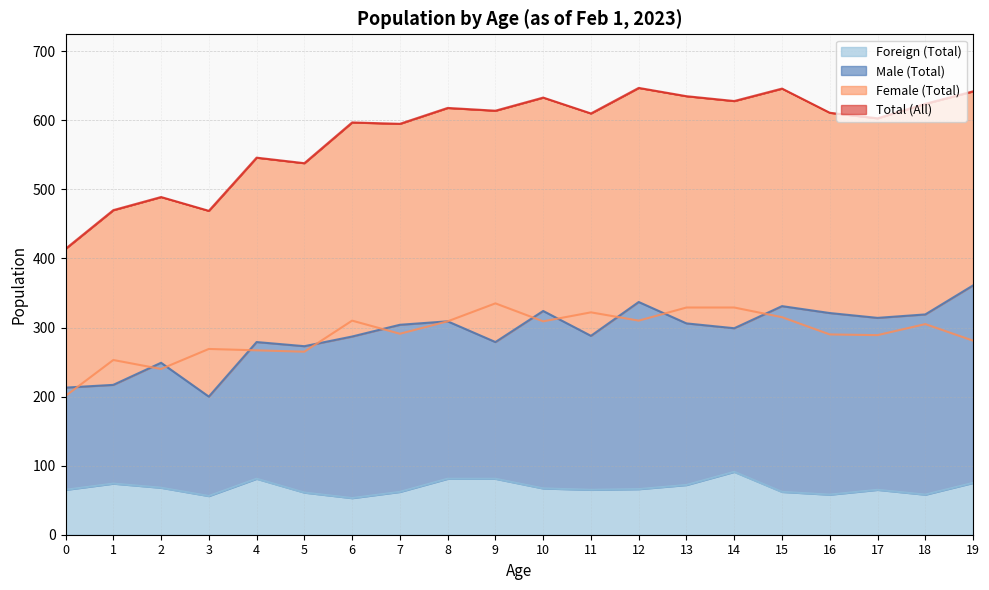

True or false: Foreign (Total) and Total intersect in this chart.

False